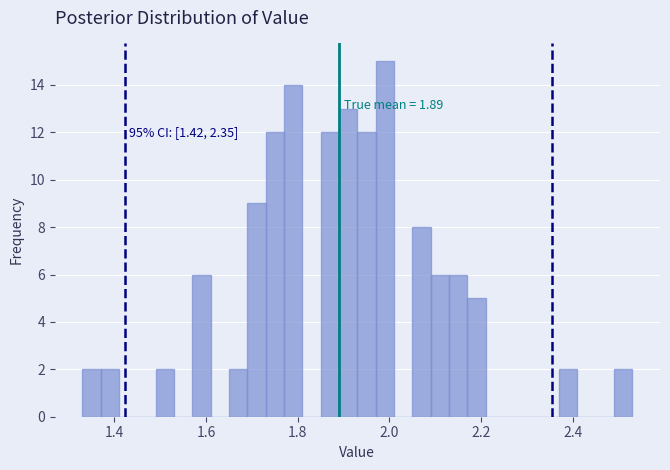

Around what value on the x-axis is the tallest bar? Give the approximate position of its centre, as read against the axis.

2.00